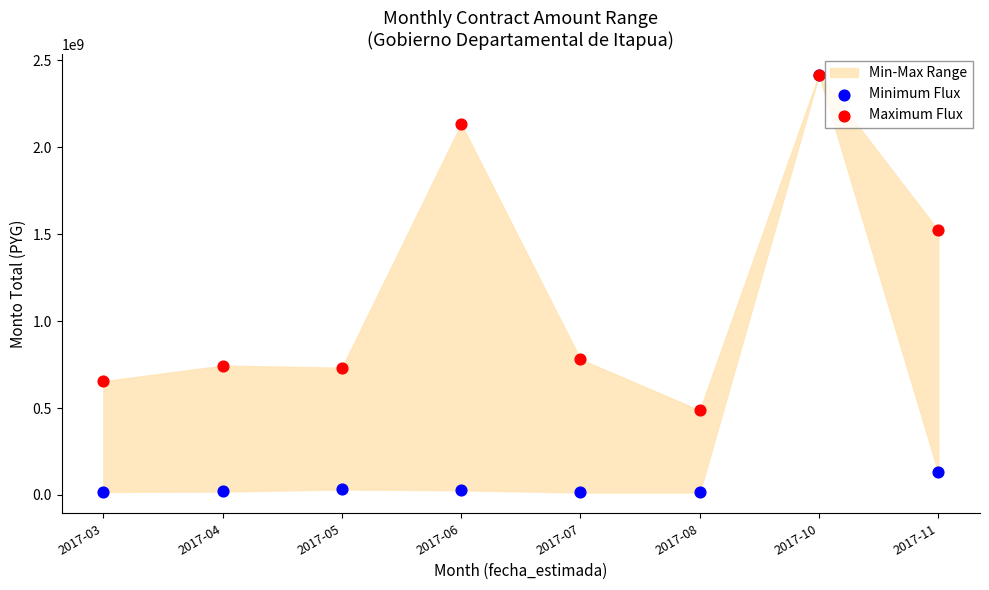

In the Minimum Flux series, what Y value is closest to 1215162853?

130000000